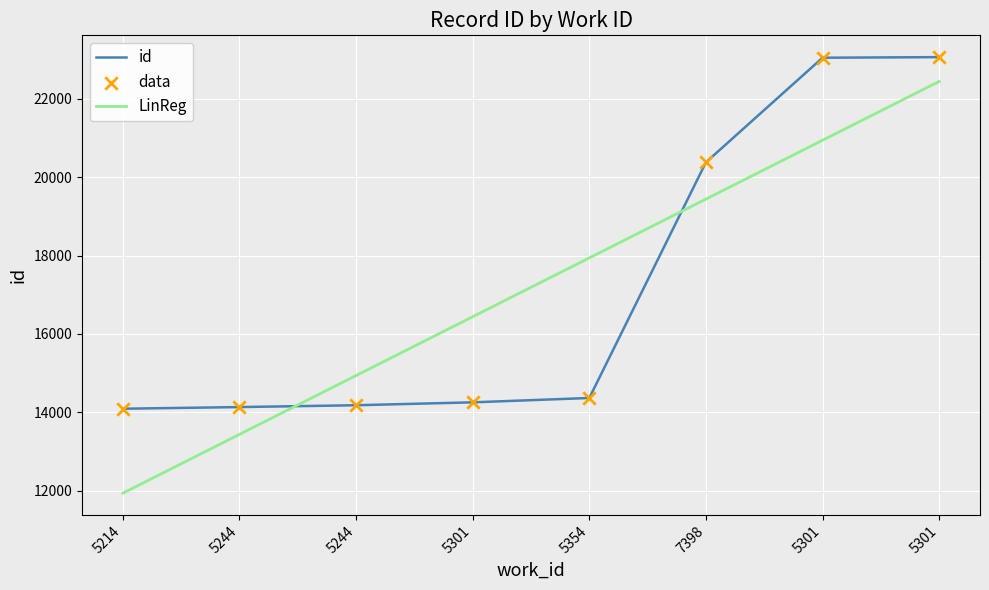

At which category is the sum across all series the highest?

5301